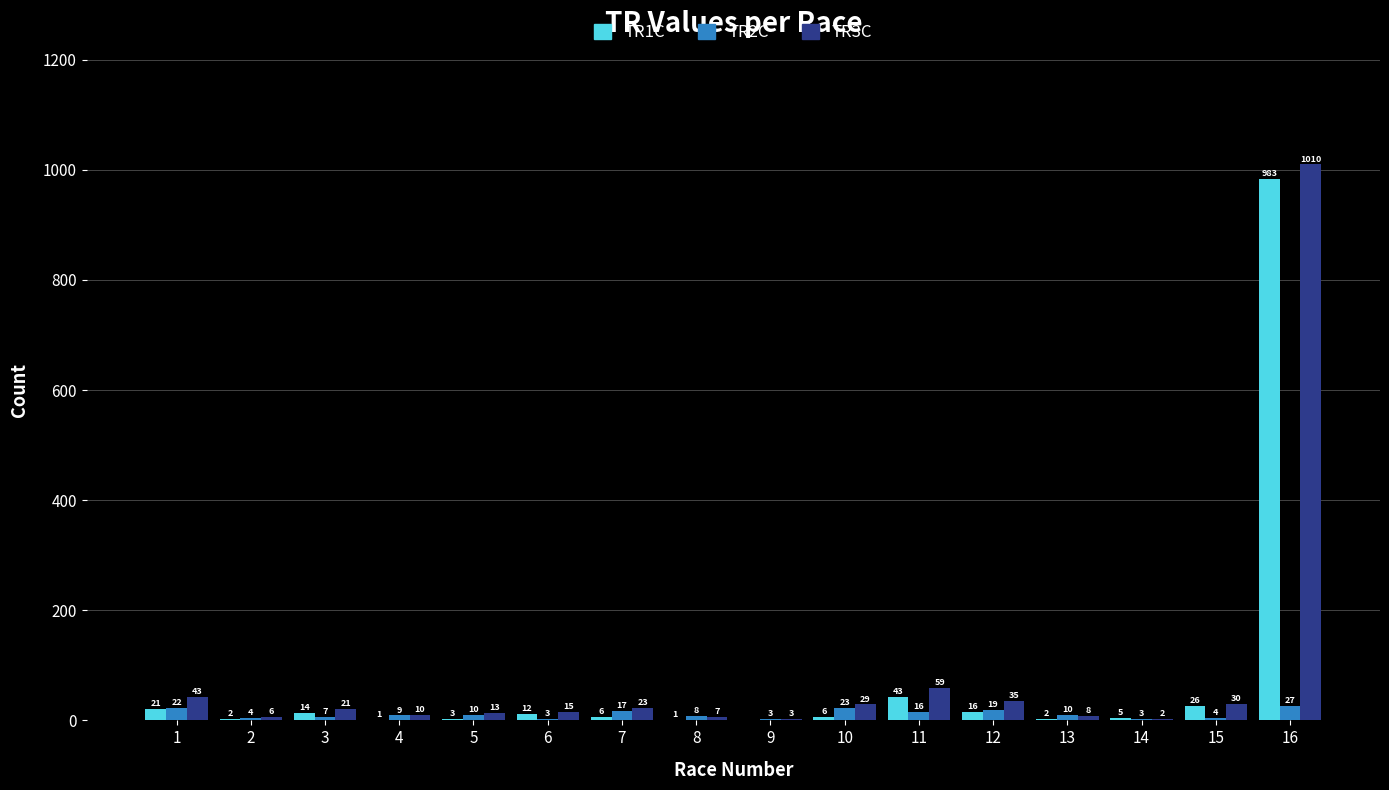

Reading left to right, extract all data points from this chart.

TR1C: 1=21	2=2	3=14	4=1	5=3	6=12	7=6	8=1	9=0	10=6	11=43	12=16	13=2	14=5	15=26	16=983
TR2C: 1=22	2=4	3=7	4=9	5=10	6=3	7=17	8=8	9=3	10=23	11=16	12=19	13=10	14=3	15=4	16=27
TR3C: 1=43	2=6	3=21	4=10	5=13	6=15	7=23	8=7	9=3	10=29	11=59	12=35	13=8	14=2	15=30	16=1010